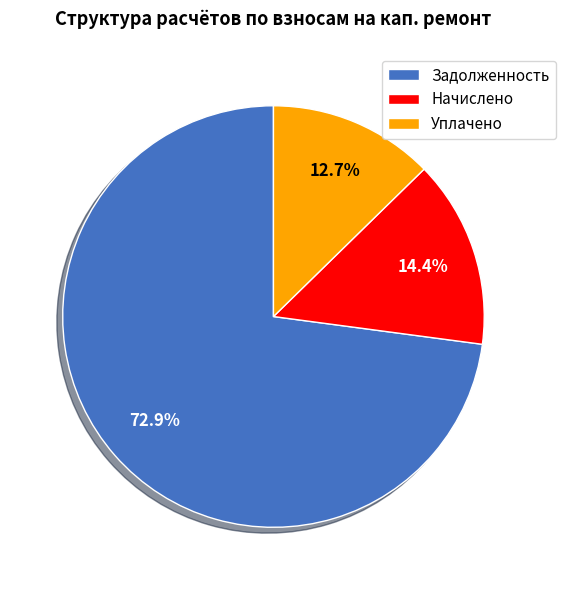

Is there any slice that represents more than half of the pie?

Yes